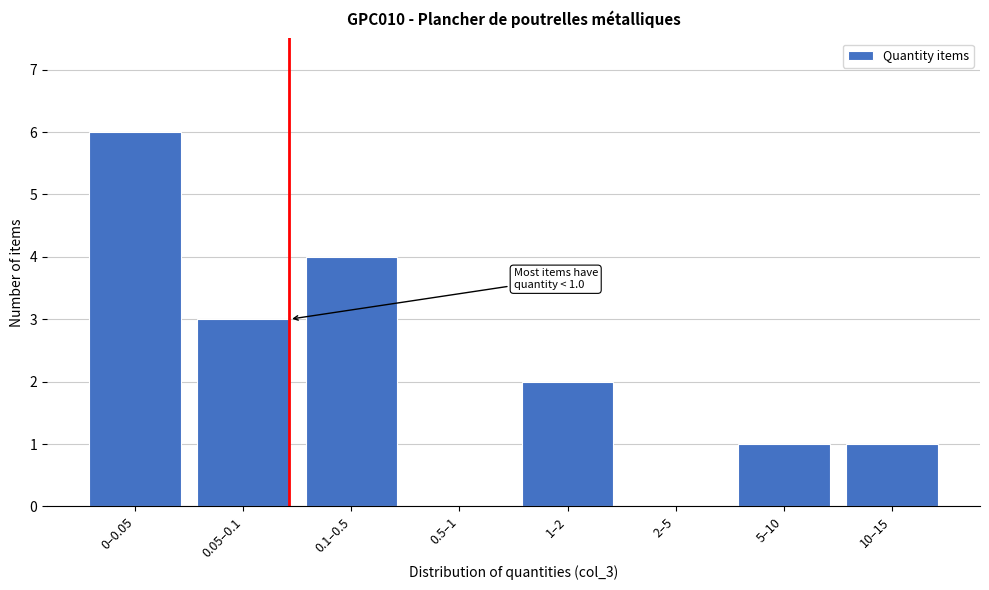

Reading left to right, what are all the values shown in this chart?

0–0.05=6	0.05–0.1=3	0.1–0.5=4	0.5–1=0	1–2=2	2–5=0	5–10=1	10–15=1